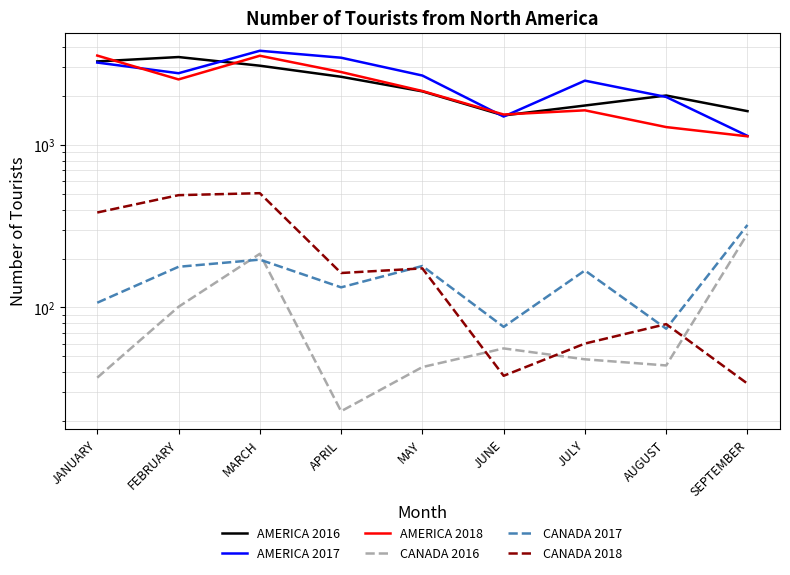

What is the value of the AMERICA 2016 point at the 7th from the left?

1748